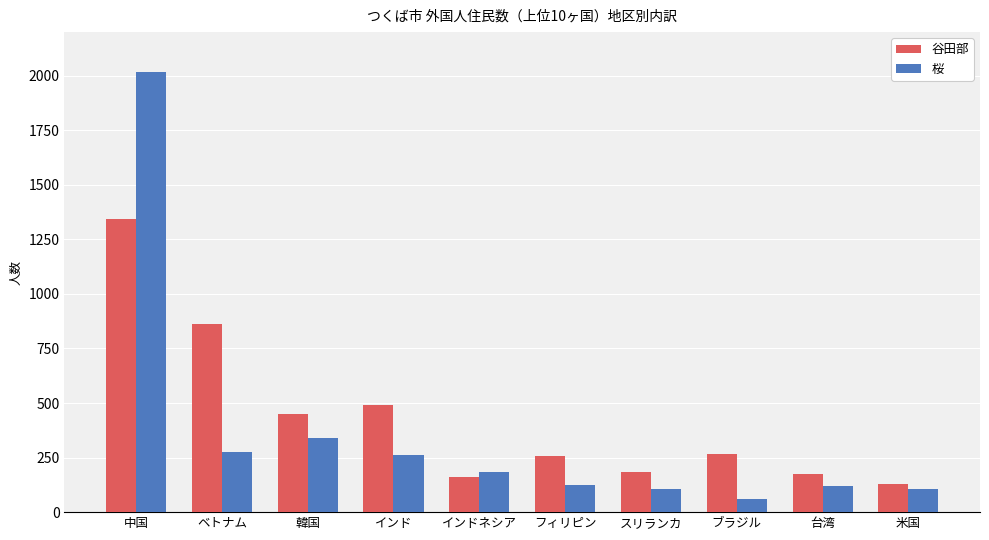

Rank the series by their average value, from lowest to highest.

桜, 谷田部